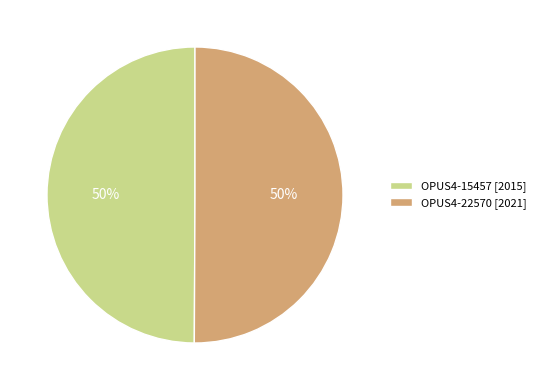

To the nearest percent, what percentage of the pie is OPUS4-22570?

50%